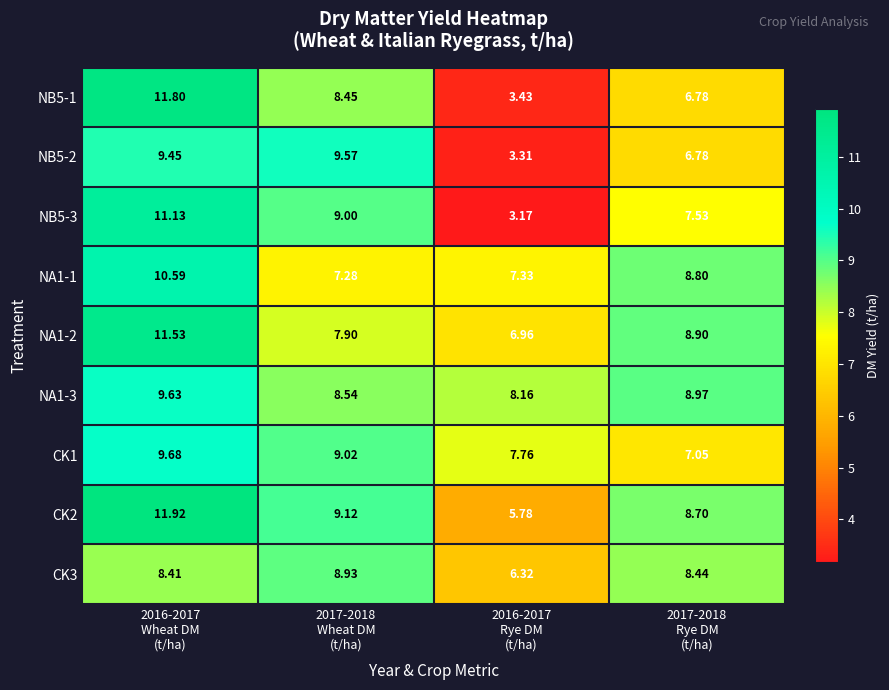

What is the maximum value shown in the chart?

11.9